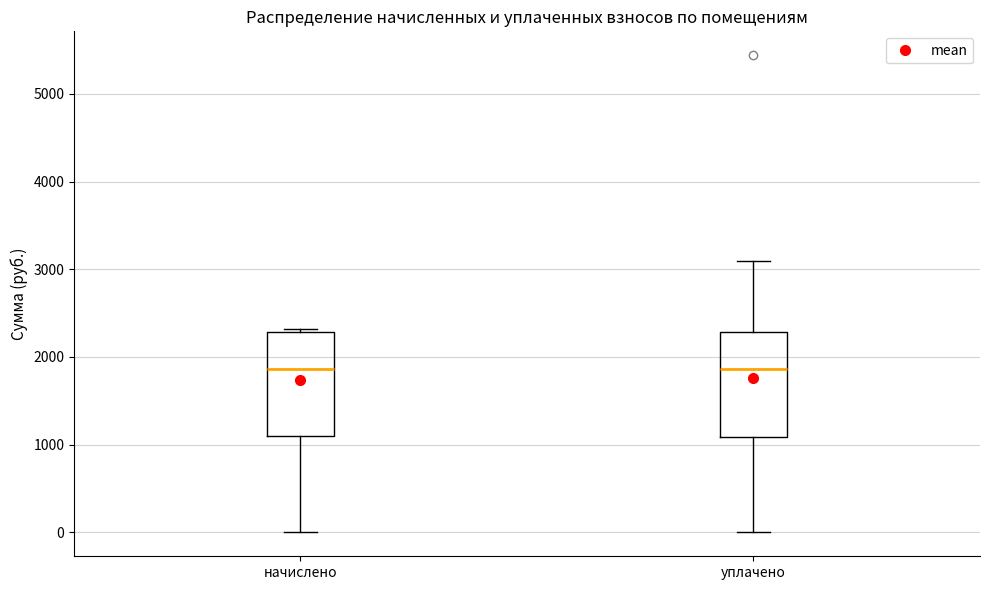

Reading left to right, read every box against the y-axis: the position of its median line, the range the box covers, and the ends of its whiskers. The values are not printed on the chart, so give them approximately, as read against the axis.

начислено: median 1900, box 1100 to 2300, whiskers 0 to 2300 (just above the box's upper edge)
уплачено: median 1900, box 1100 to 2300, whiskers 0 to 3100